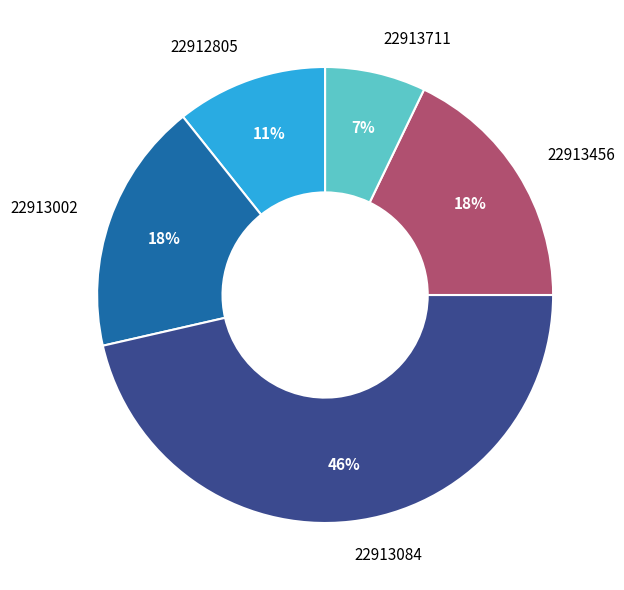

True or false: 22913084 accounts for 57% of the total.

False